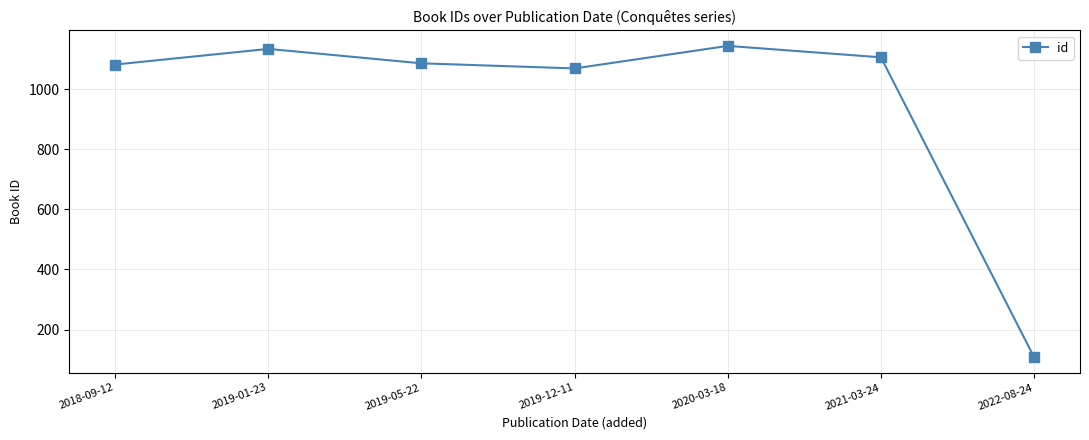

Is this an area chart (filled region under the line)?

No